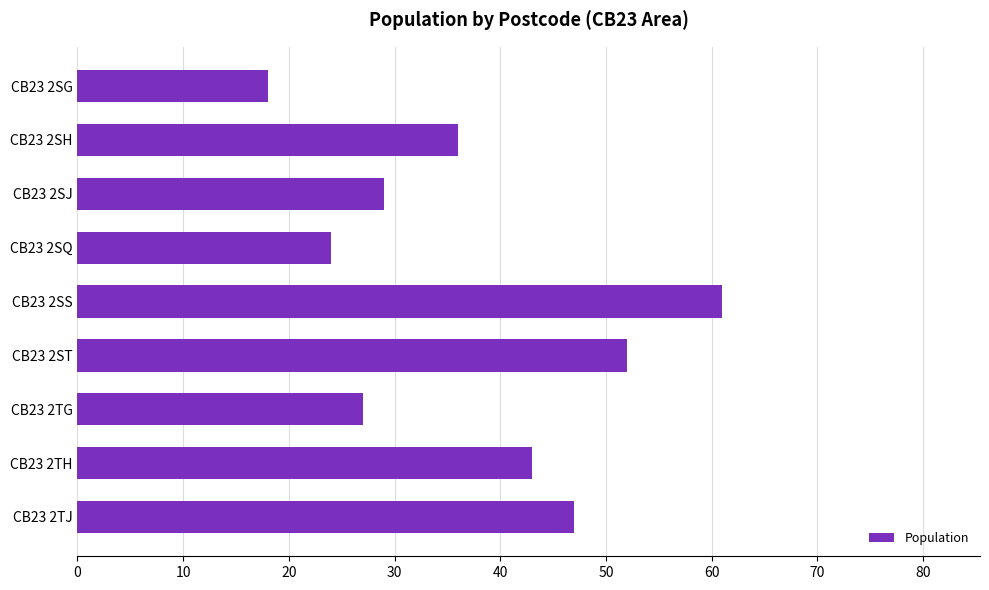

Does the chart contain stacked bars?

No